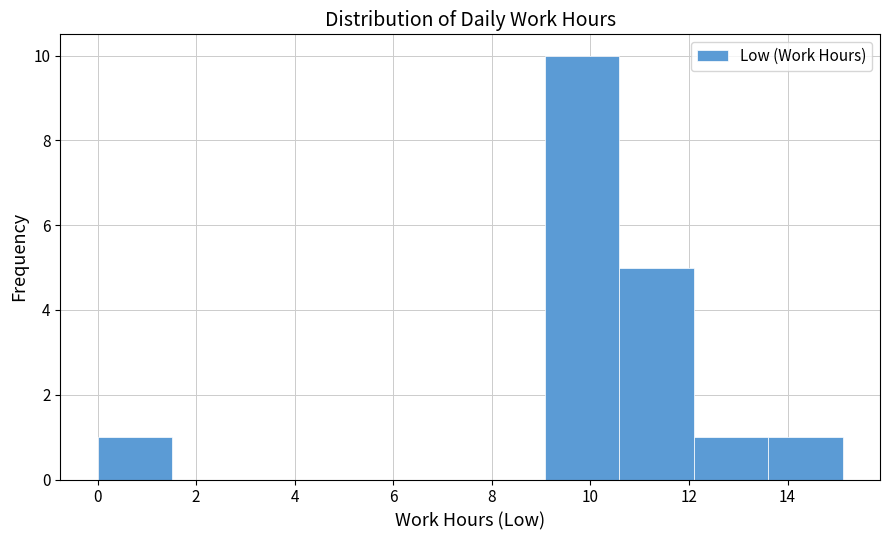

Which range on the x-axis has the tallest bar?

9.0 to 10.6